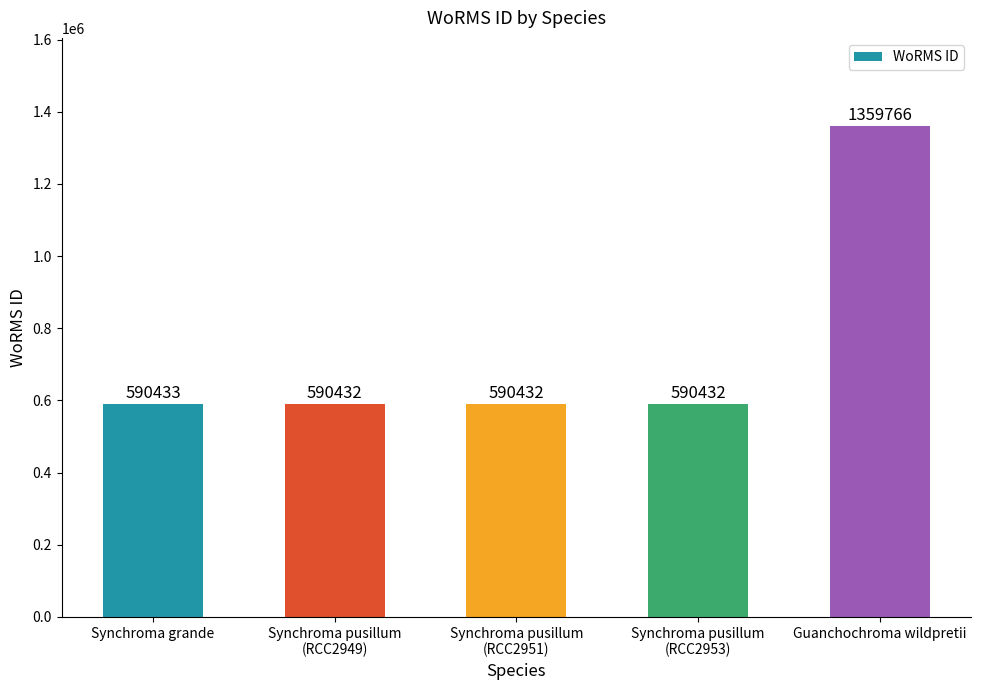

What is the difference between the values at Synchroma pusillum
(RCC2949) and Synchroma grande?

1